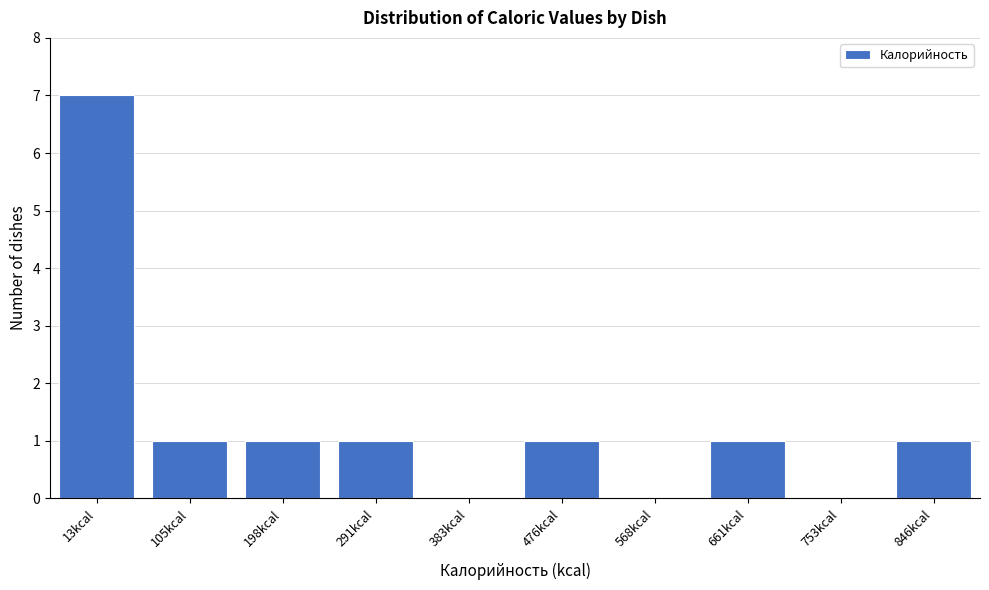

Reading right to left, list all the values displayed in this chart.

846kcal=1	753kcal=0	661kcal=1	568kcal=0	476kcal=1	383kcal=0	291kcal=1	198kcal=1	105kcal=1	13kcal=7